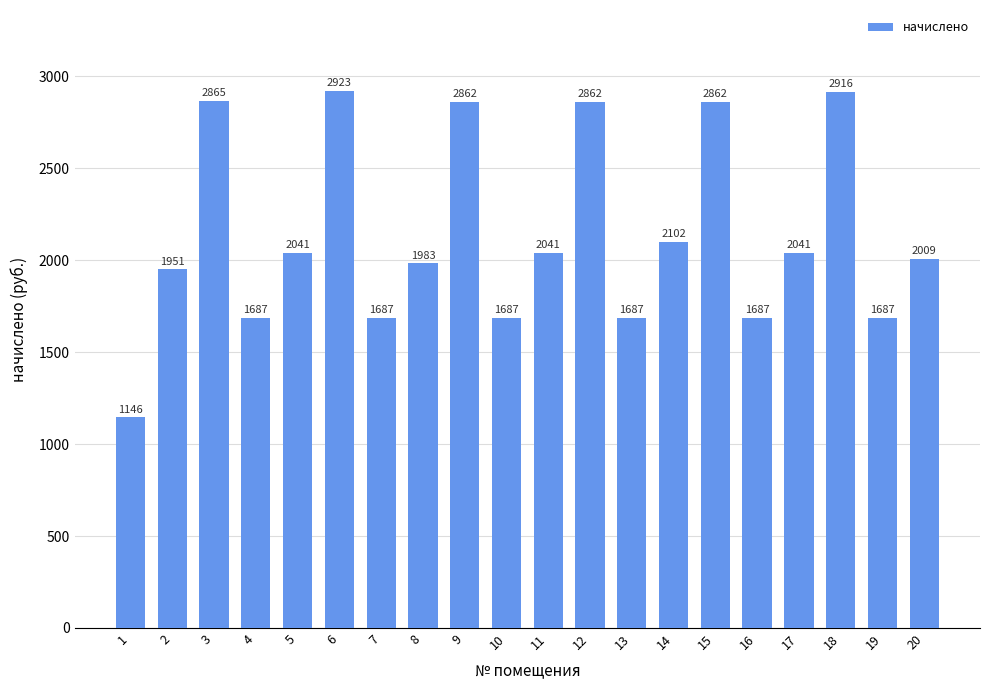

Count the number of categories in the chart.

20